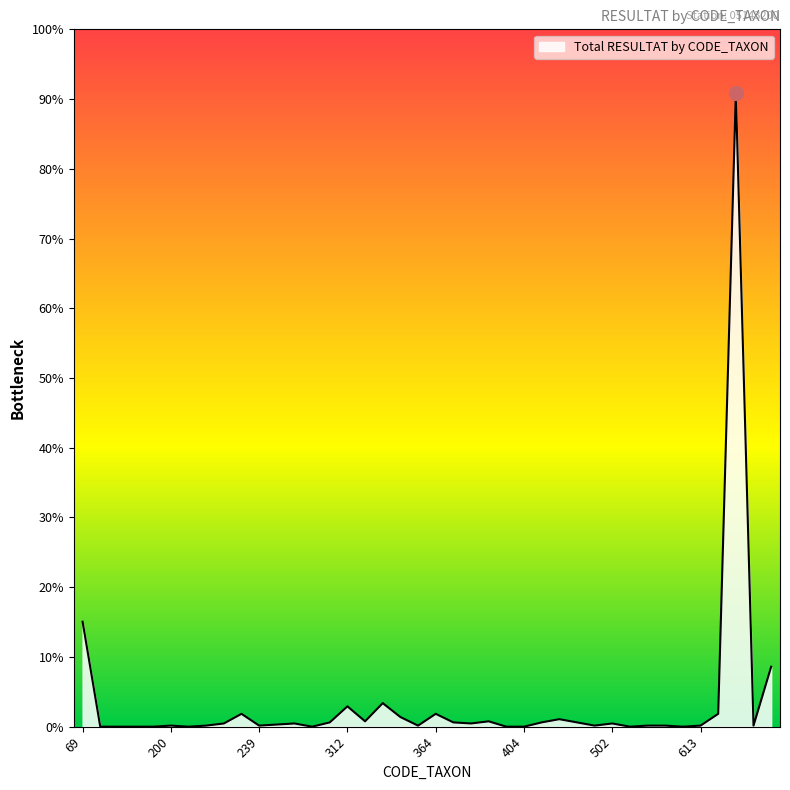

Does the chart have visible grid lines?

No